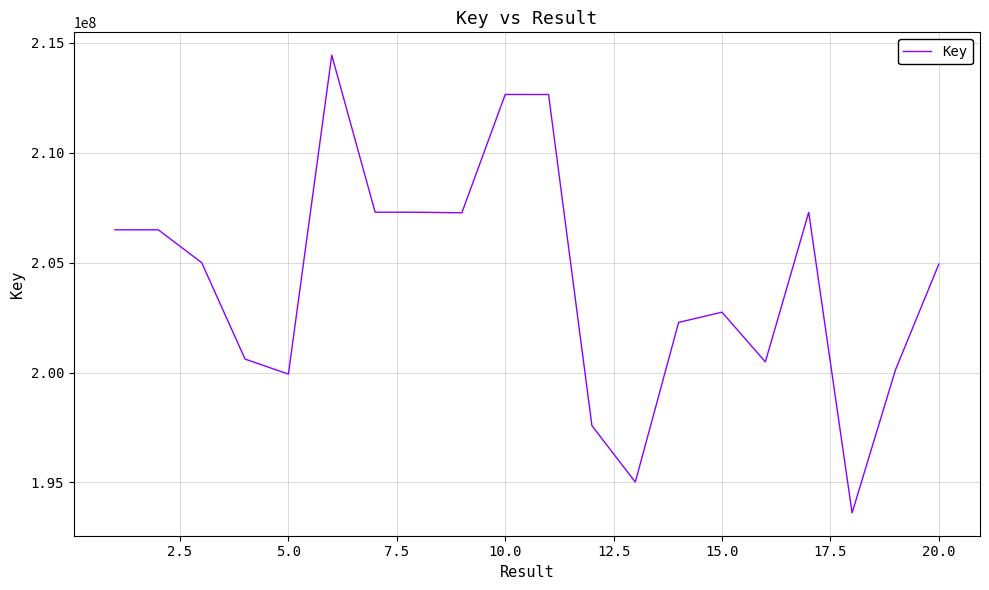

How many lines are shown in the chart?

1